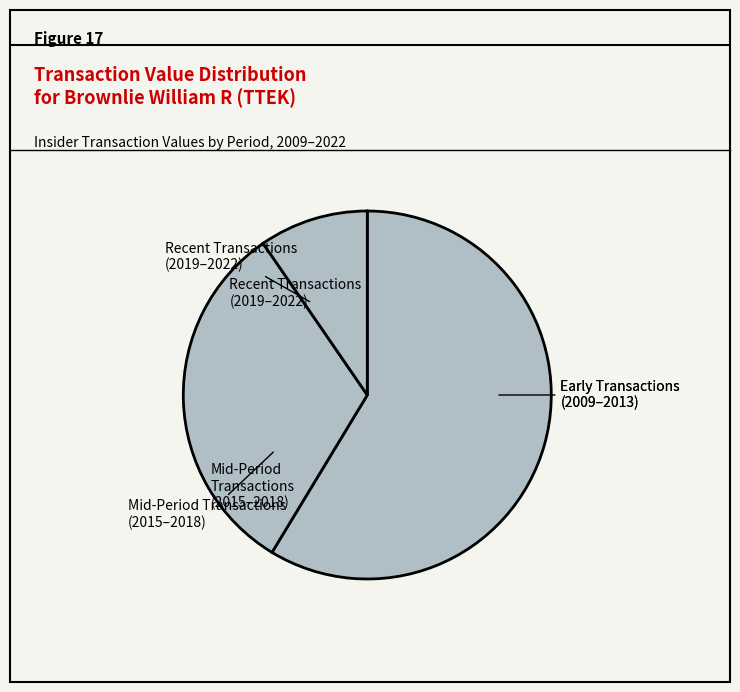

How many slices are in this pie chart?

3